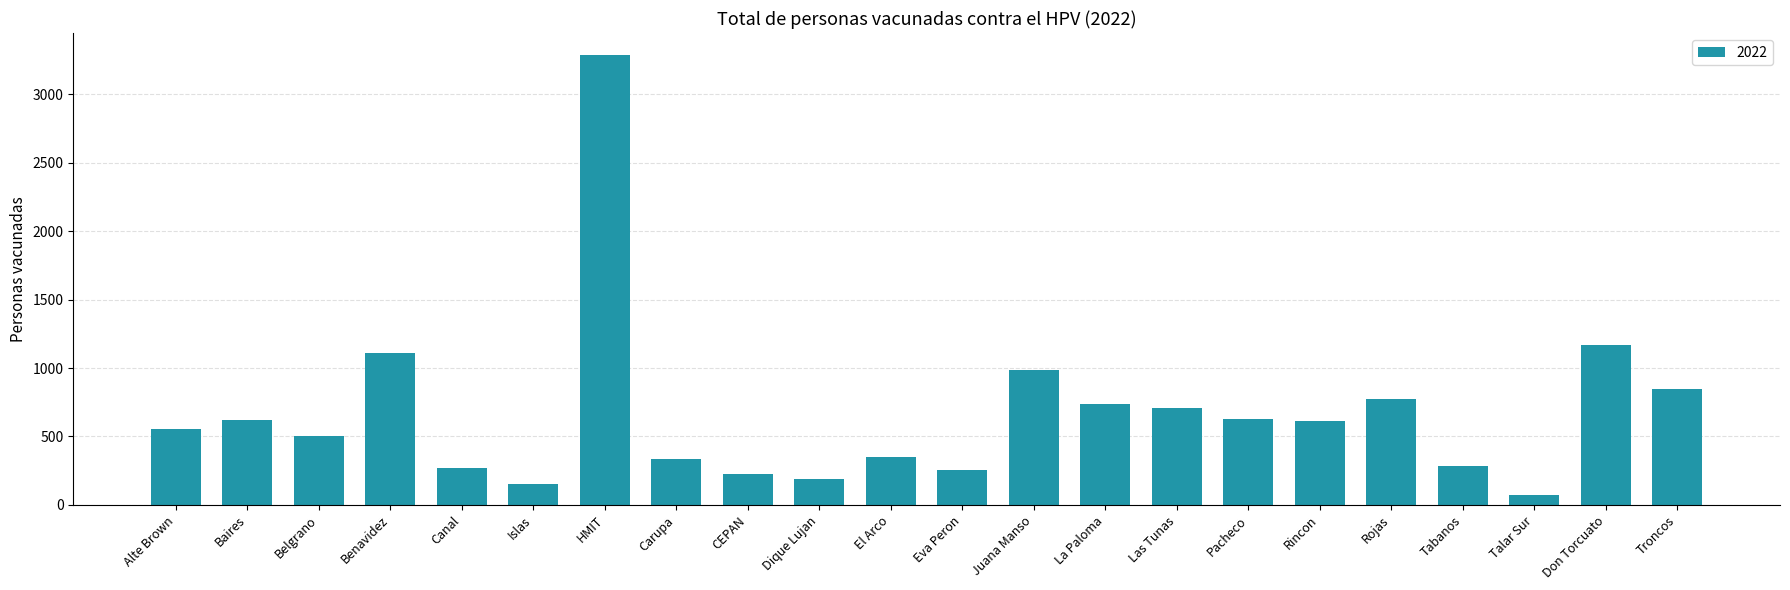

What is the ratio of the value at Canal to the value at Islas?

1.7